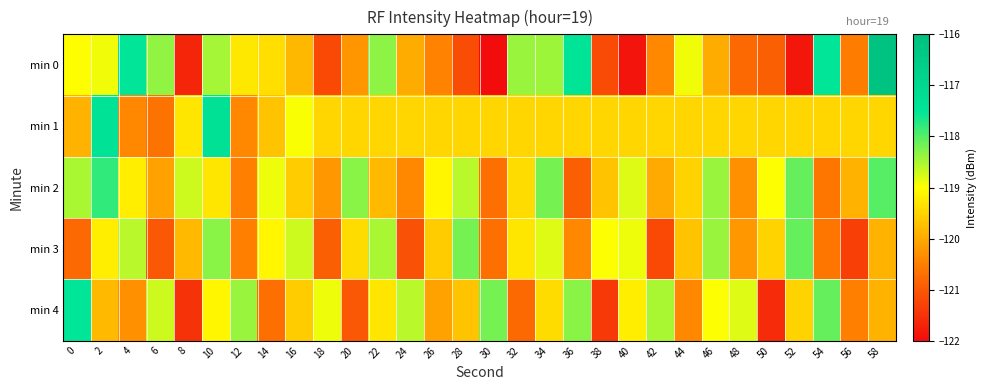

Which series has the widest spread of values?

min 0